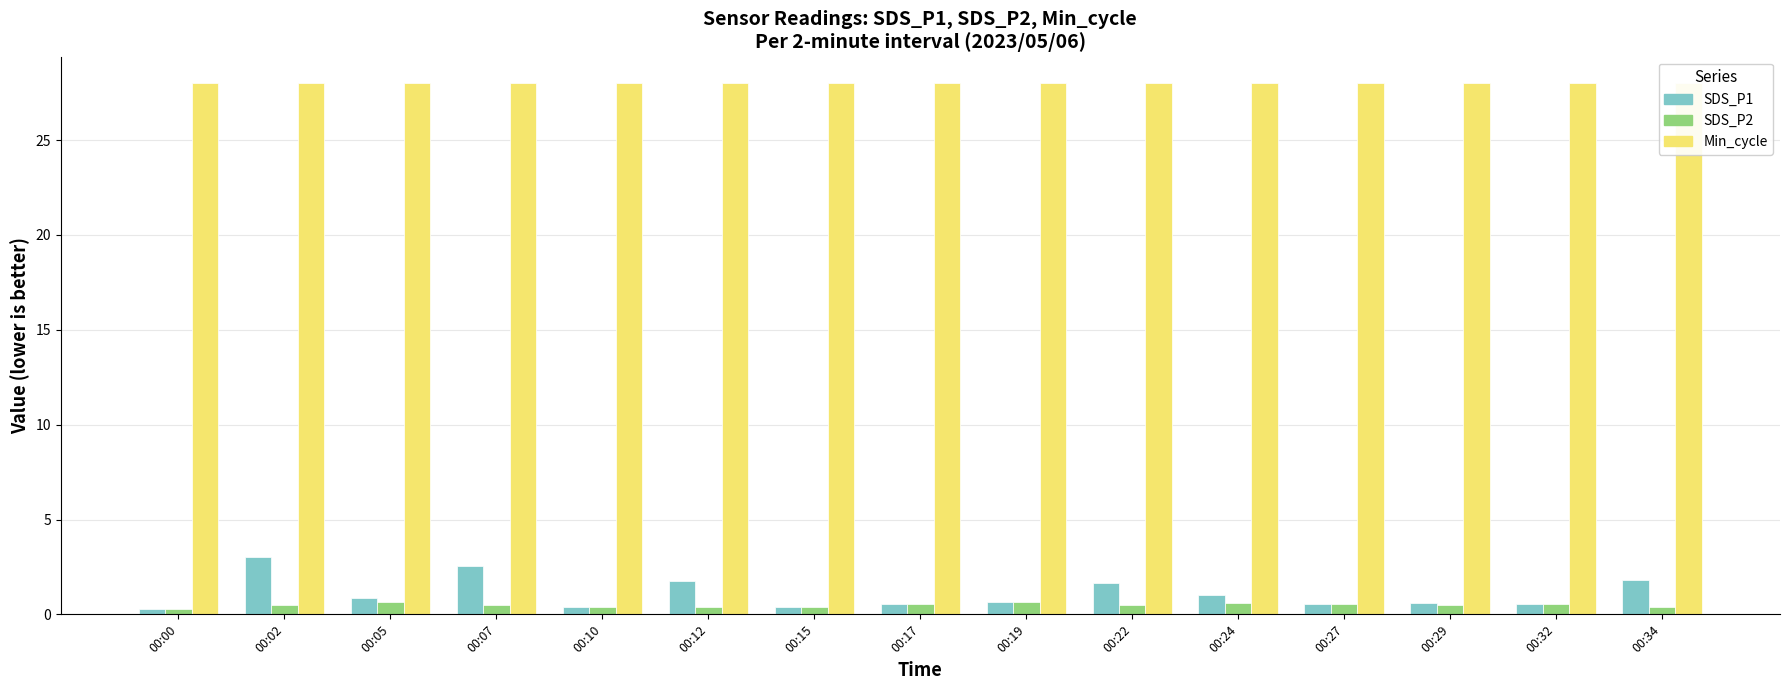

What is the minimum value for SDS_P1?

0.3